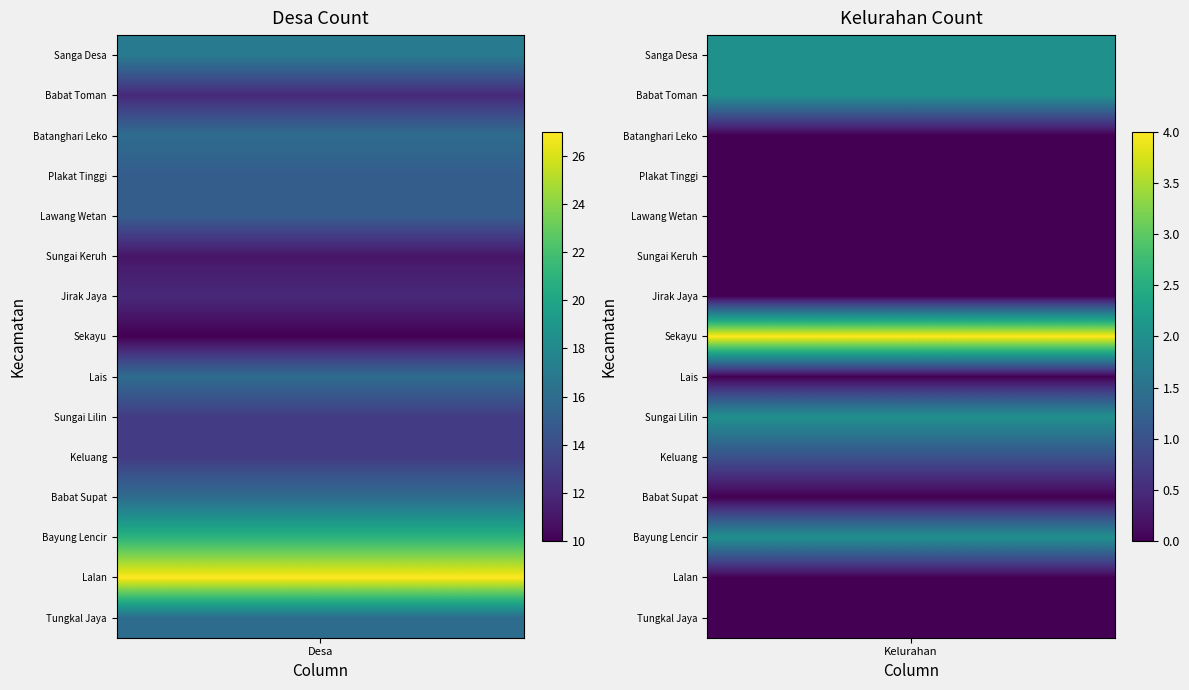

List the labels in order of Lais value, smallest first.

1, 0